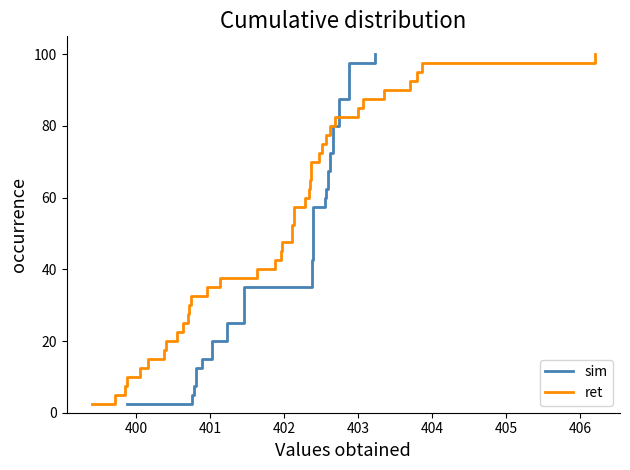

What is the lowest value of the ret series?

2.5